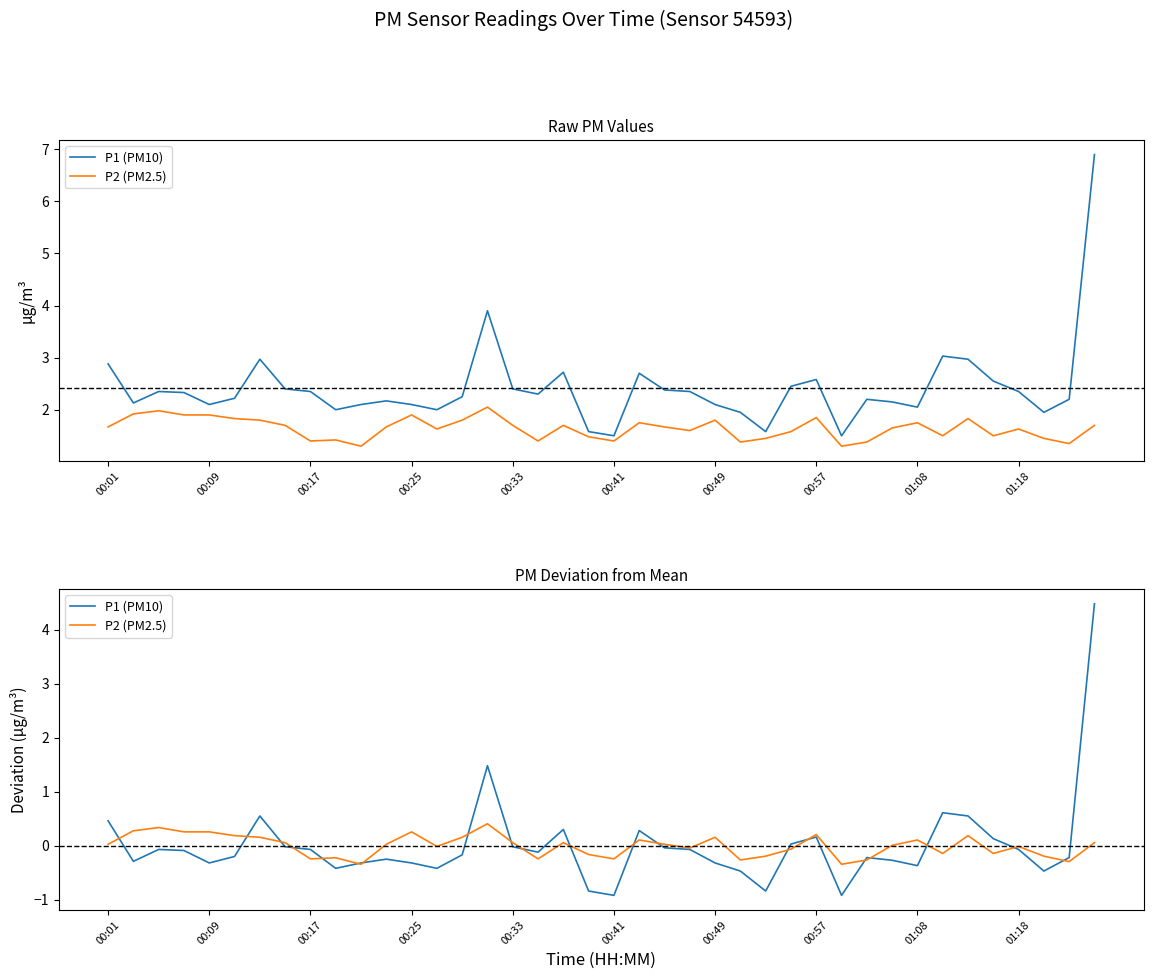

What is the spread (max minus min) of values at 22?

0.1